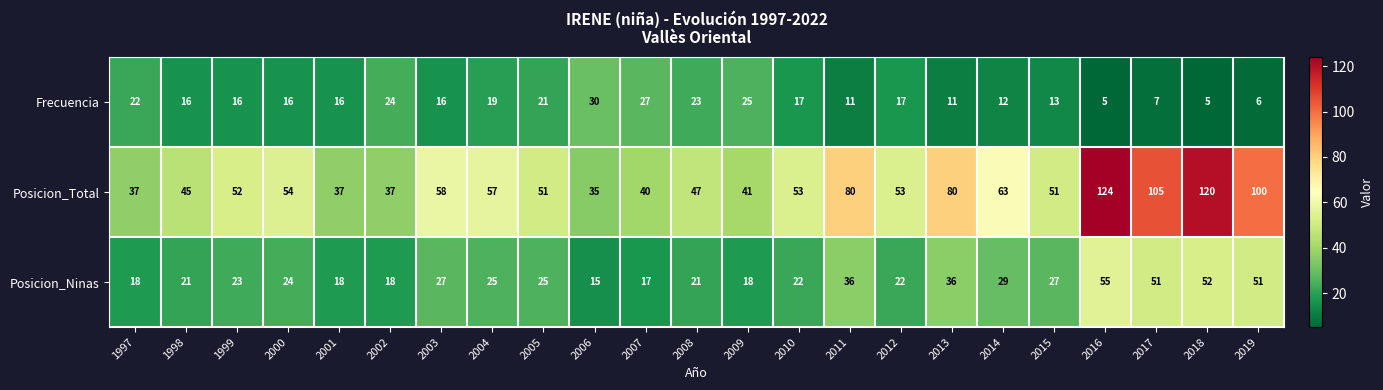

What is the total value across all series at 2012?

92